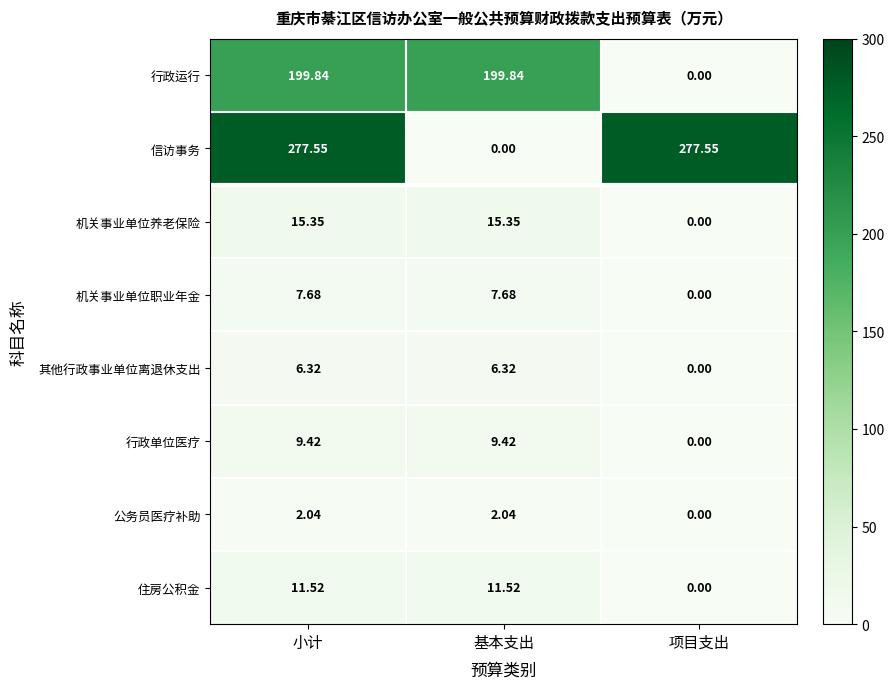

What is the spread (max minus min) of values at 小计?

275.5